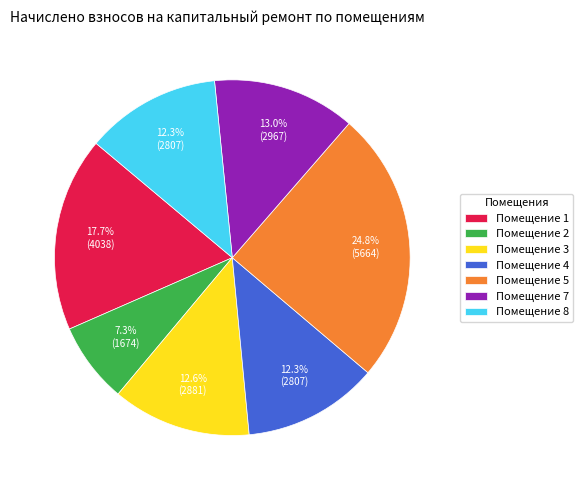

Which category has the smallest portion of the pie?

Помещение 2